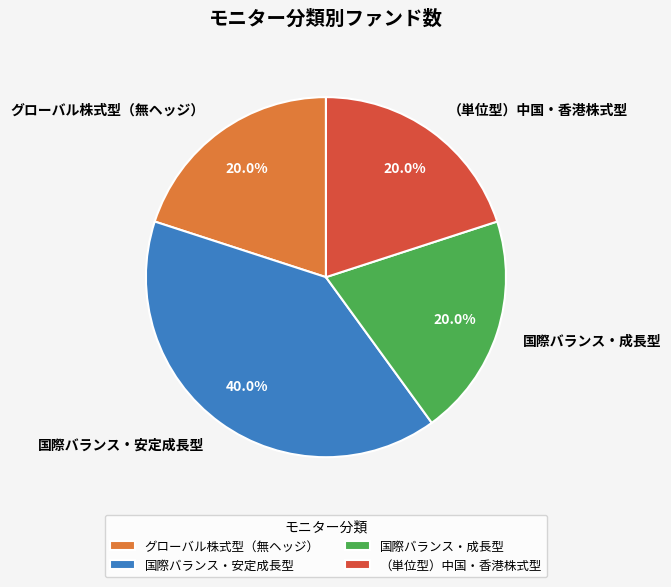

The （単位型）中国・香港株式型 slice represents 12% of the pie. True or false?

False